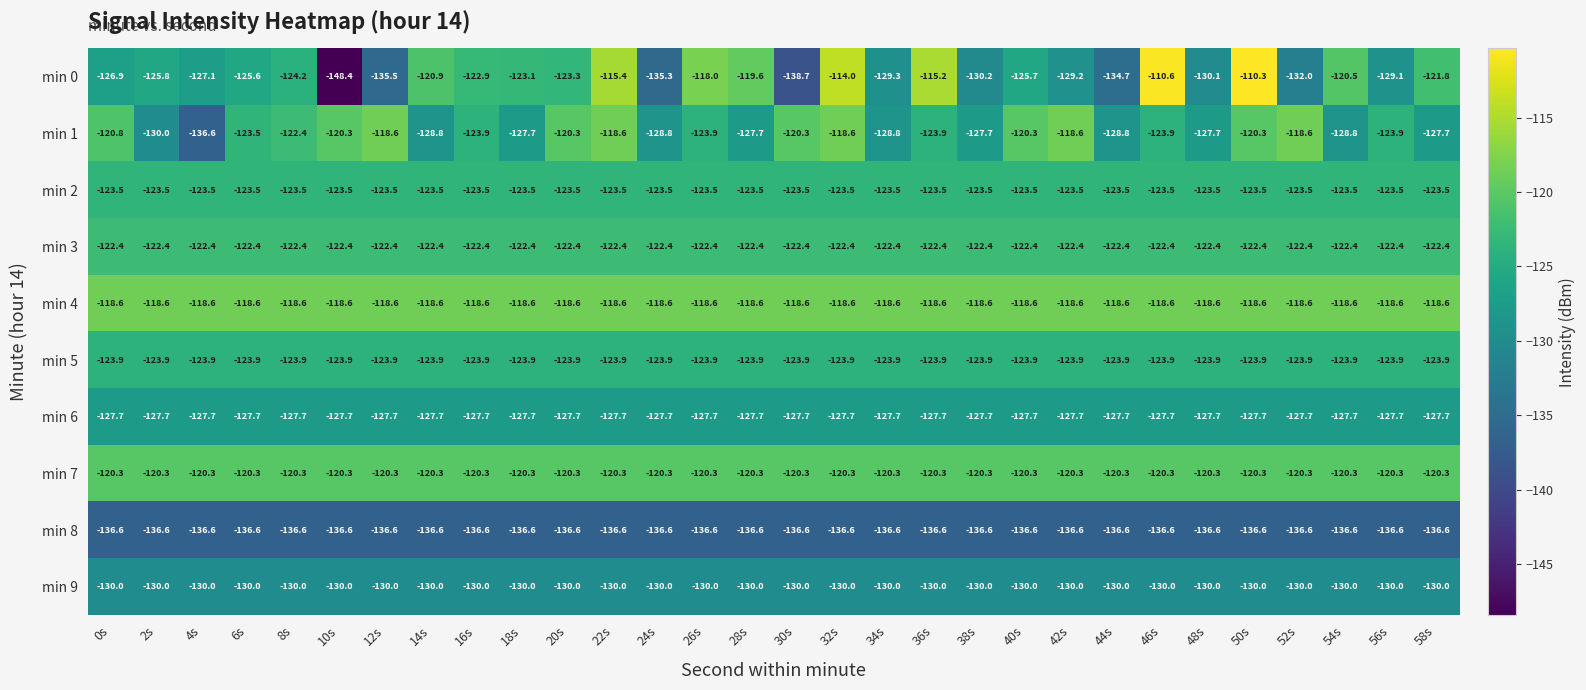

The min 1 series shows -194.5 at 56s. True or false?

False